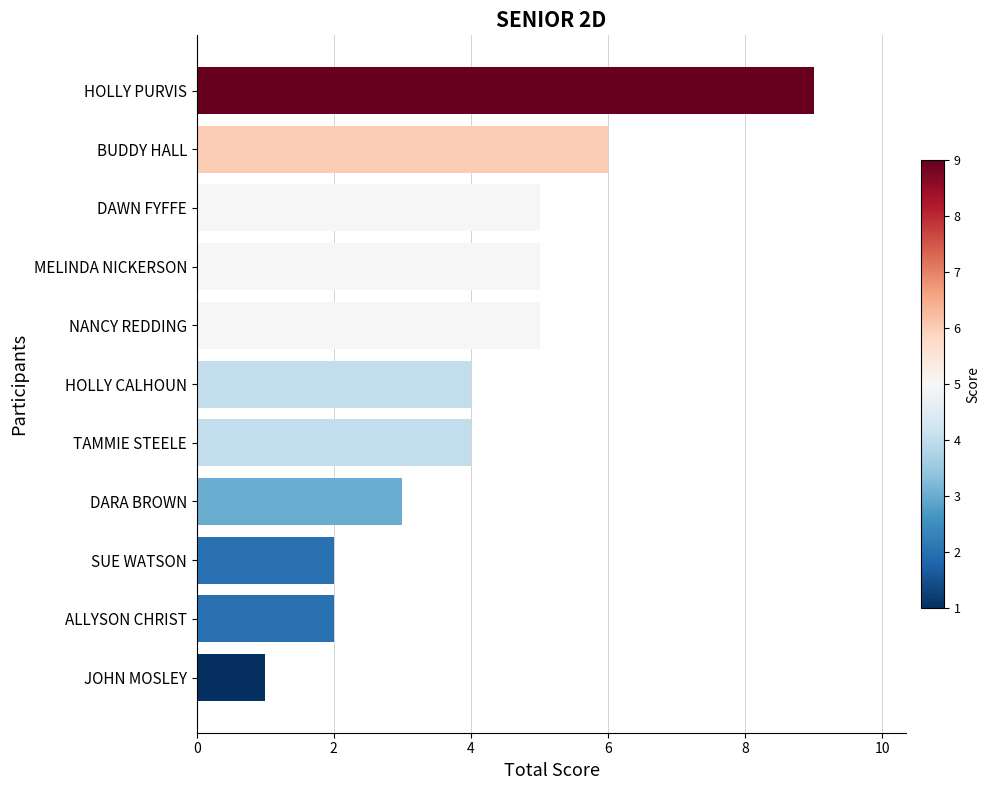

What is the sum of the values at NANCY REDDING and DARA BROWN?

8